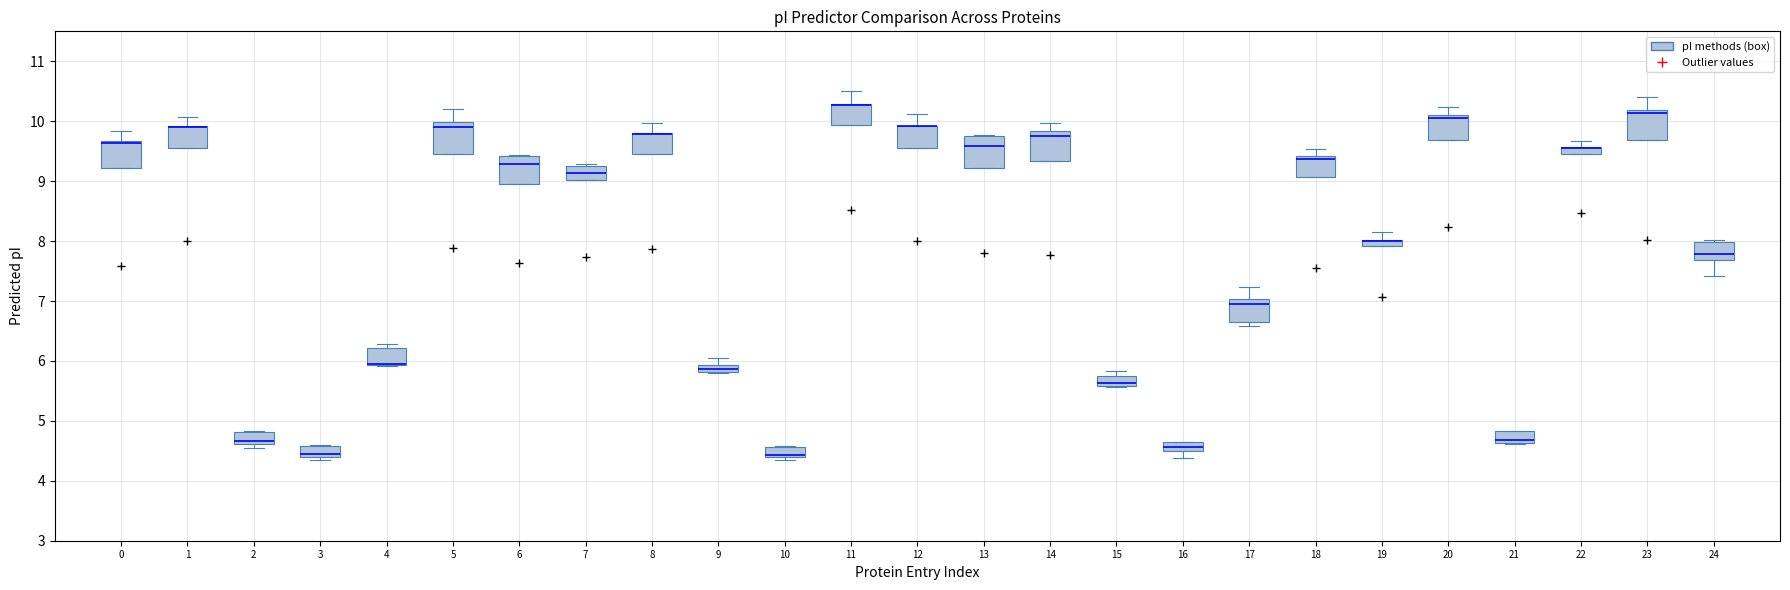

Where does the lower whisker of the box at x = 16 end on the y-axis? The values are not printed on the chart, so give them approximately, as read against the axis.

4.4